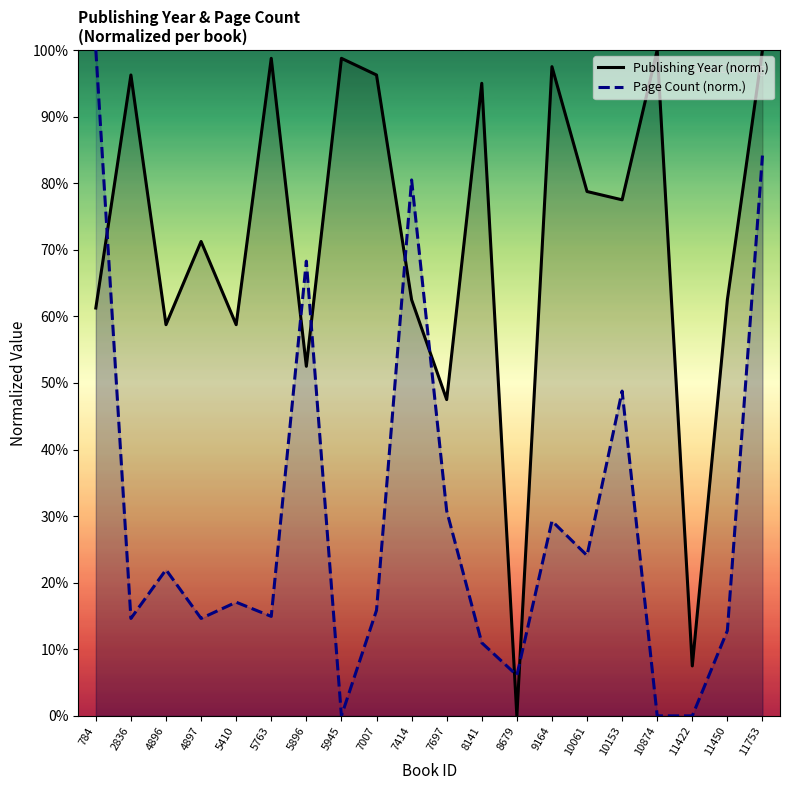

The value of Page Count (norm.) at 7697 is 30.8. True or false?

True